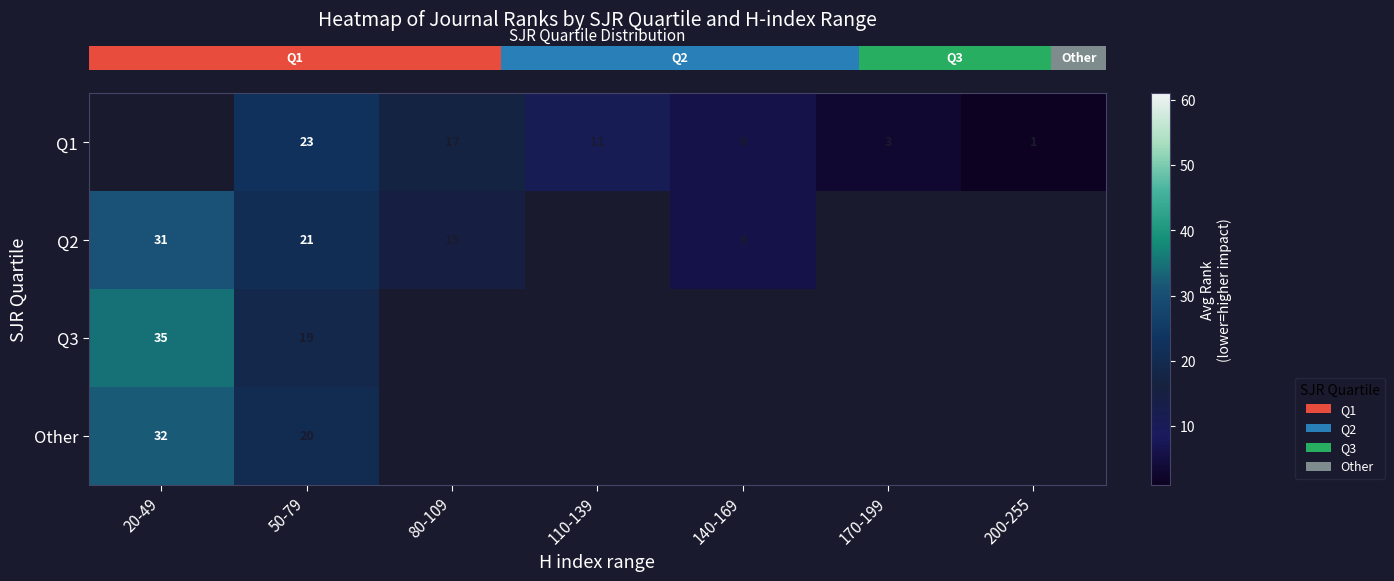

Read the row_1 value at 50-79.

21.0